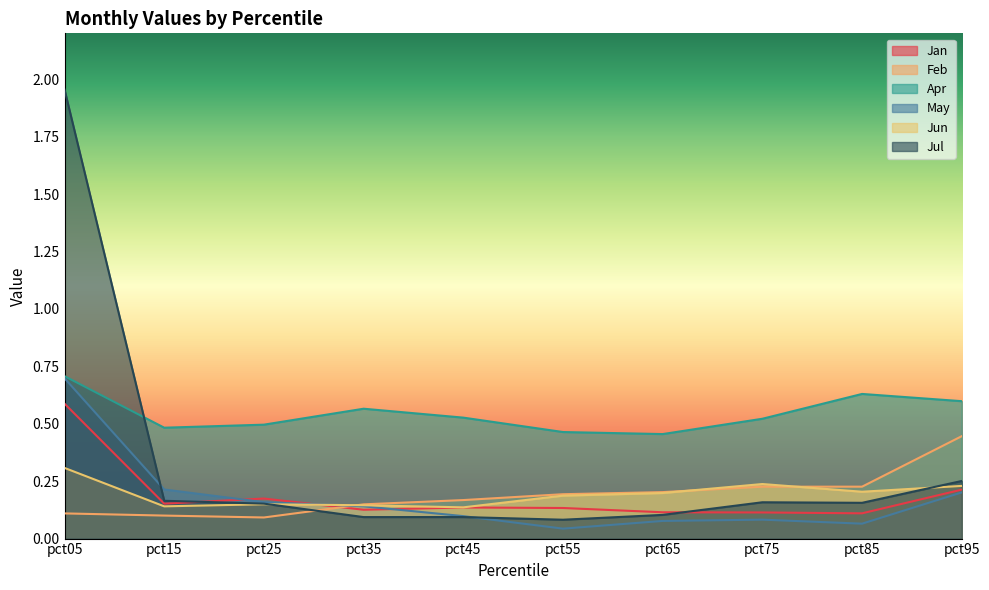

How many lines are shown in the chart?

6